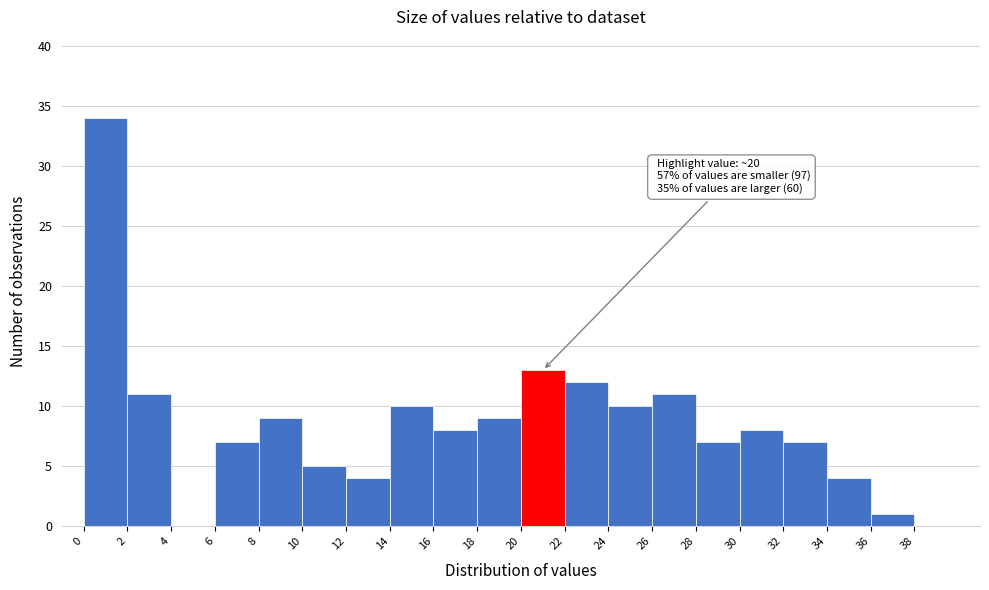

Over which range of the x-axis is the bar tallest?

0 to 2